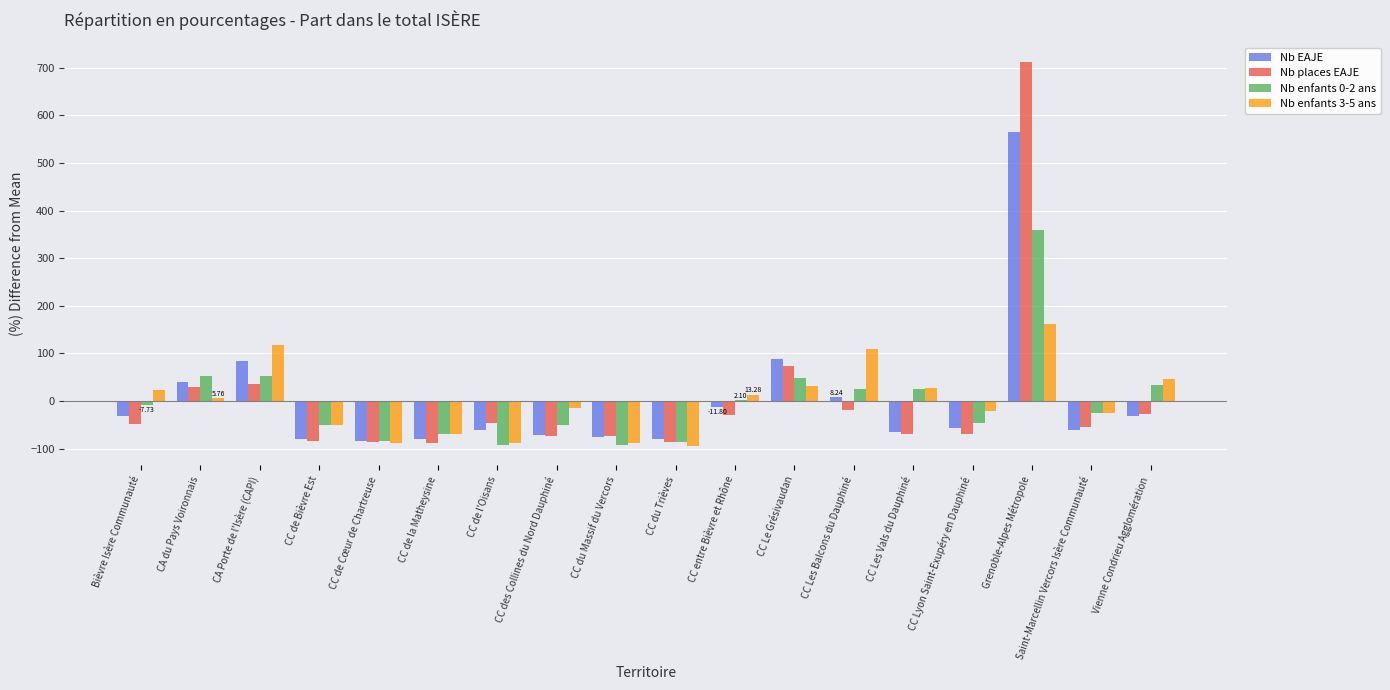

At which category is the sum across all series the highest?

Grenoble-Alpes Métropole